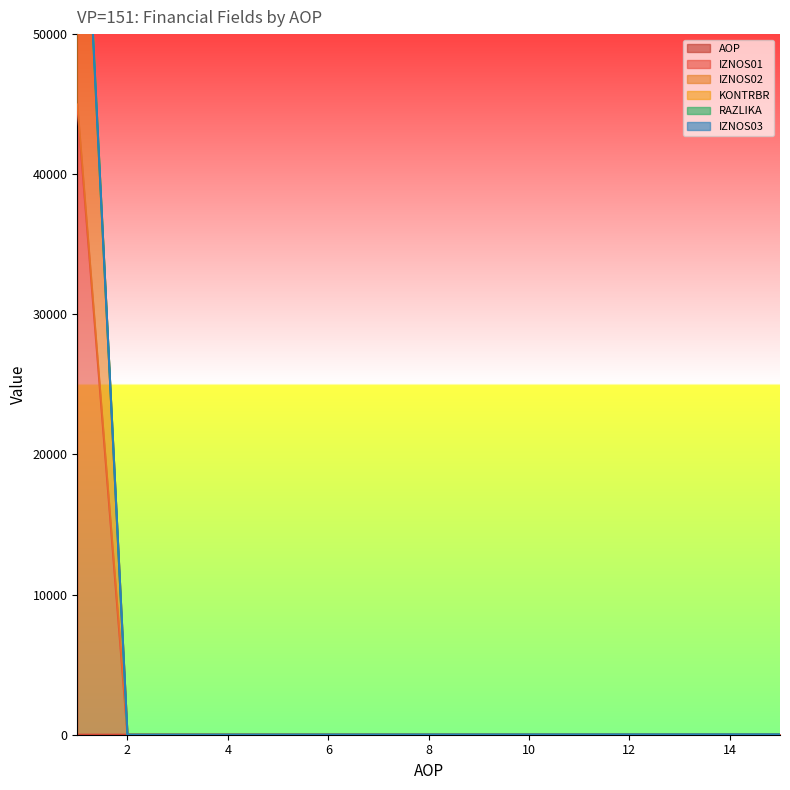

The value of IZNOS02 at 6 is 8.3. True or false?

False